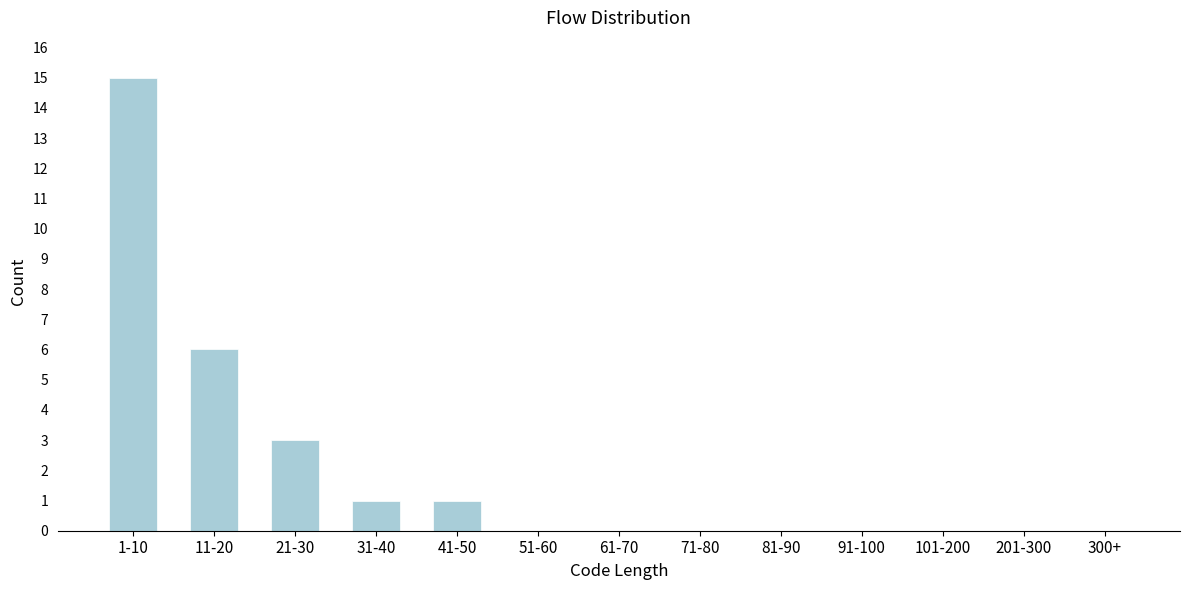

Reading right to left, what are all the values shown in this chart?

300+=0	201-300=0	101-200=0	91-100=0	81-90=0	71-80=0	61-70=0	51-60=0	41-50=1	31-40=1	21-30=3	11-20=6	1-10=15